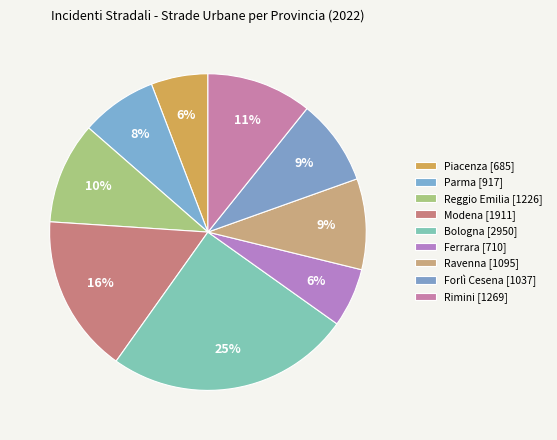

Between Ravenna and Forlì Cesena, which is larger?

Ravenna